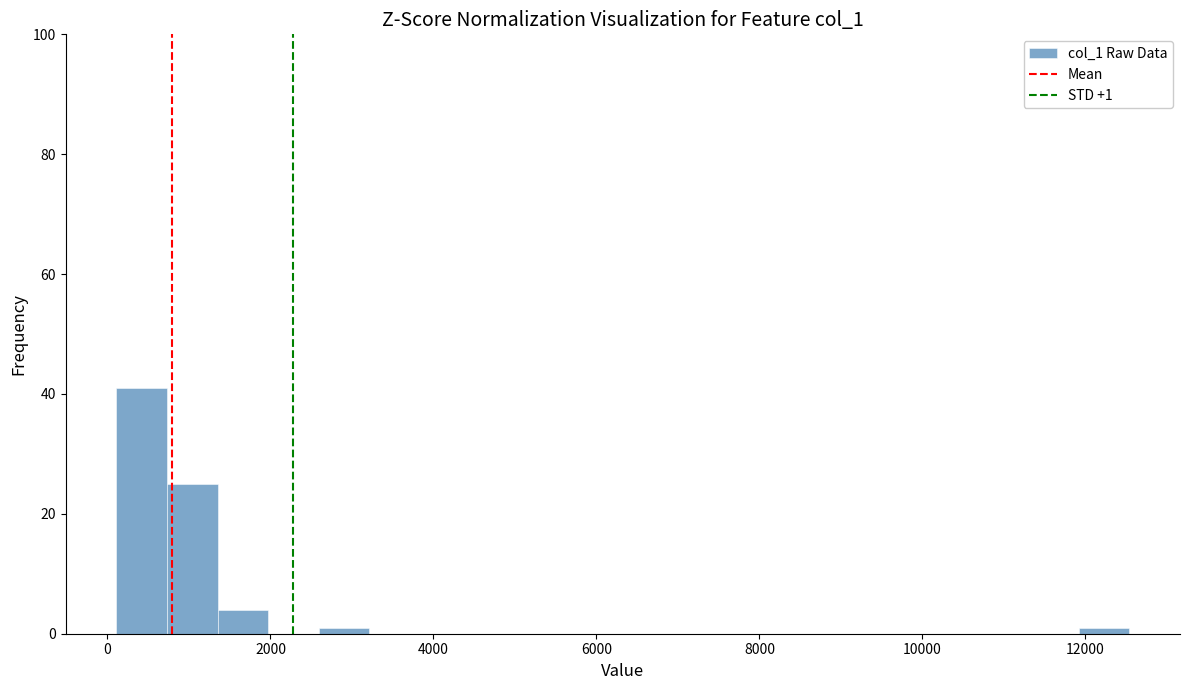

Around what value on the x-axis is the tallest bar? Give the approximate position of its centre, as read against the axis.

400